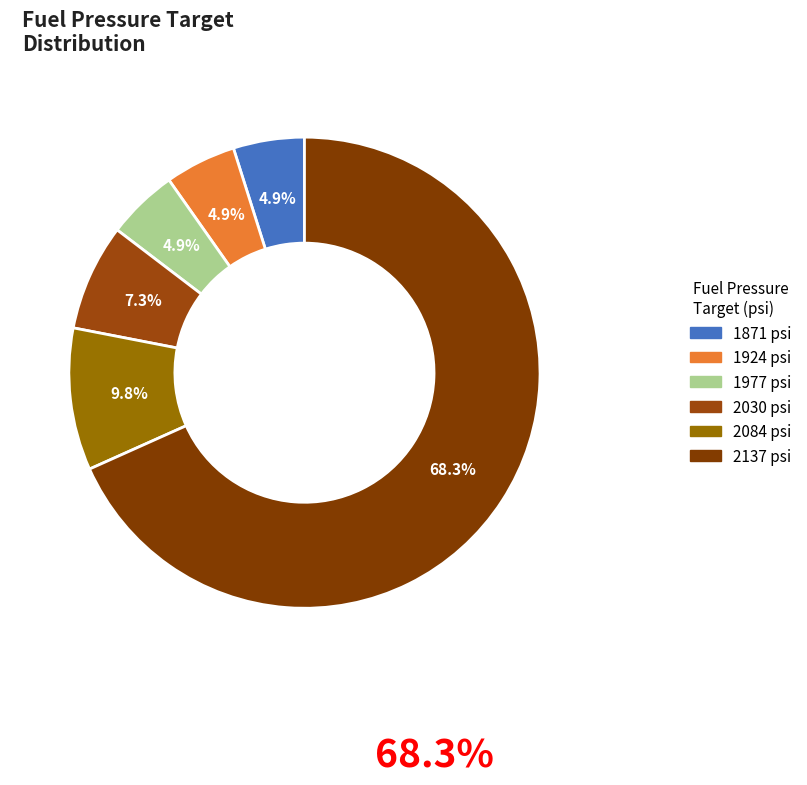

Is it true that 2084 is 24% of the pie?

False